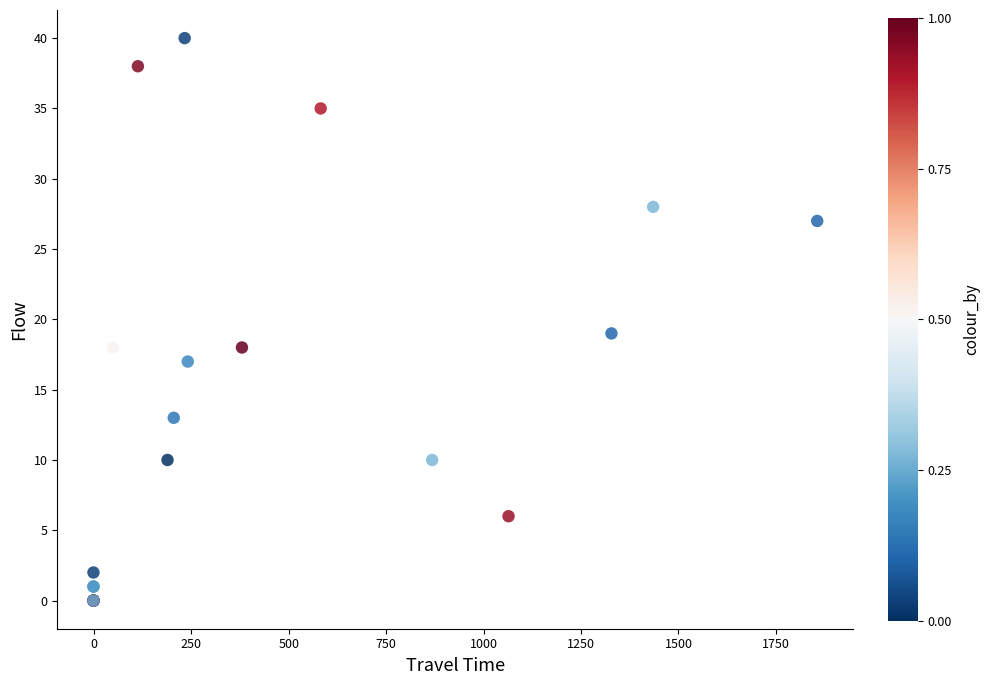

What Y value in the scatter plot is closest to 20?

19